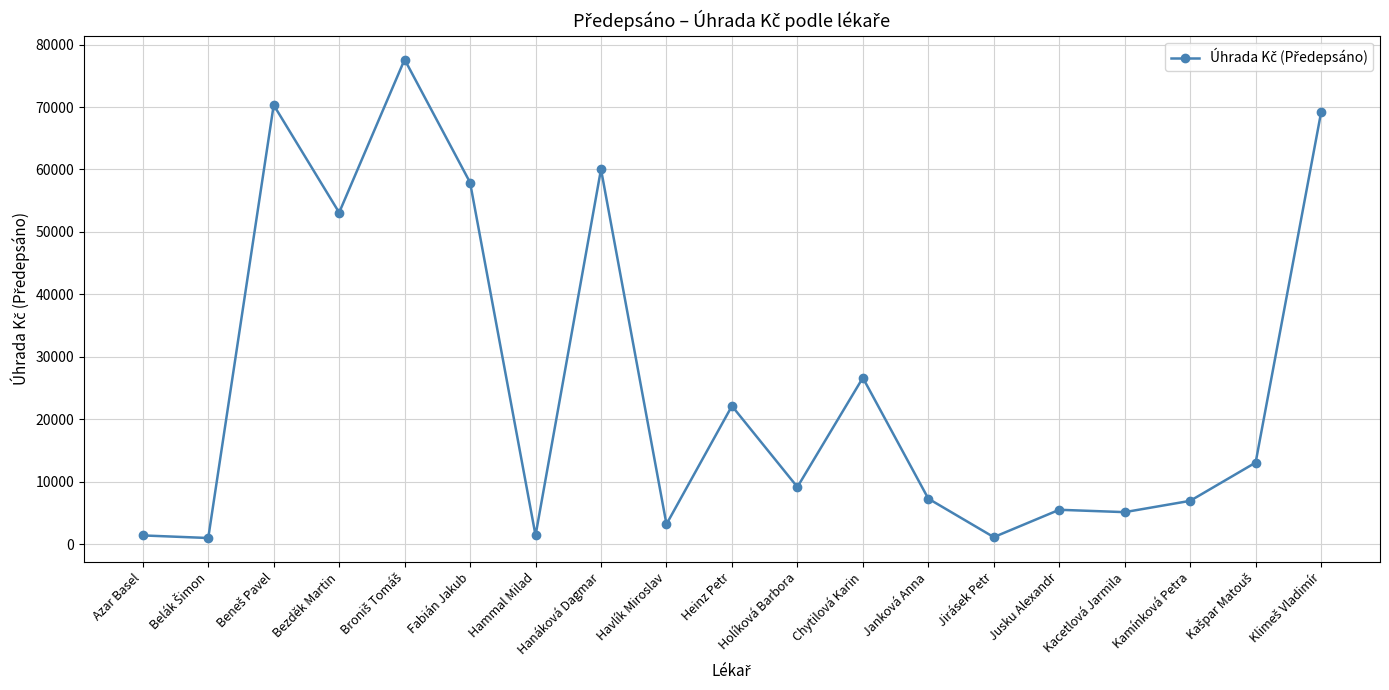

What is the label of the 6th point from the right?

Jirásek Petr